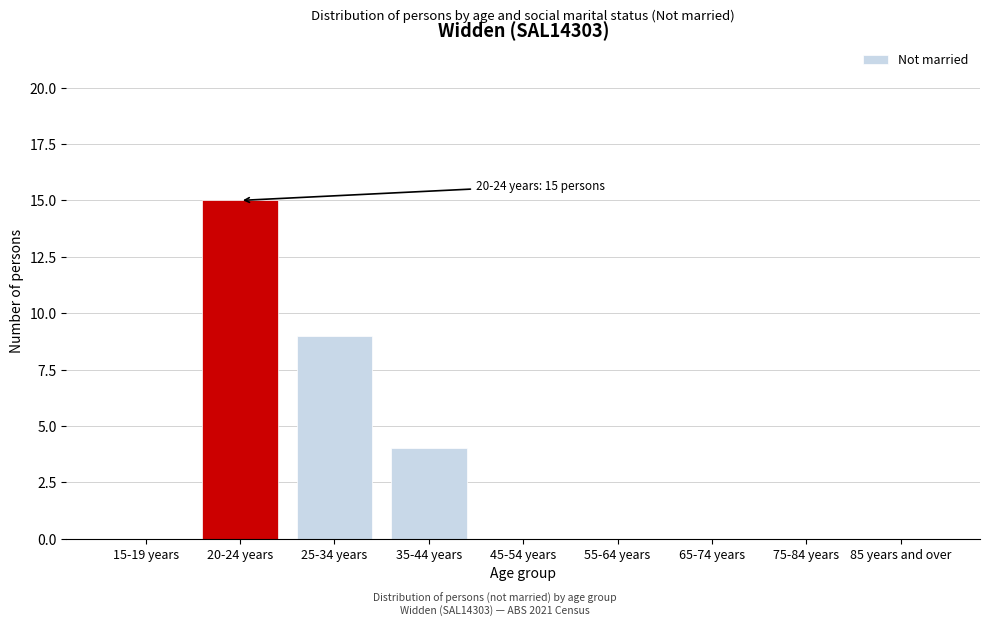

Reading left to right, list all the values displayed in this chart.

15-19 years=0	20-24 years=15	25-34 years=9	35-44 years=4	45-54 years=0	55-64 years=0	65-74 years=0	75-84 years=0	85 years and over=0